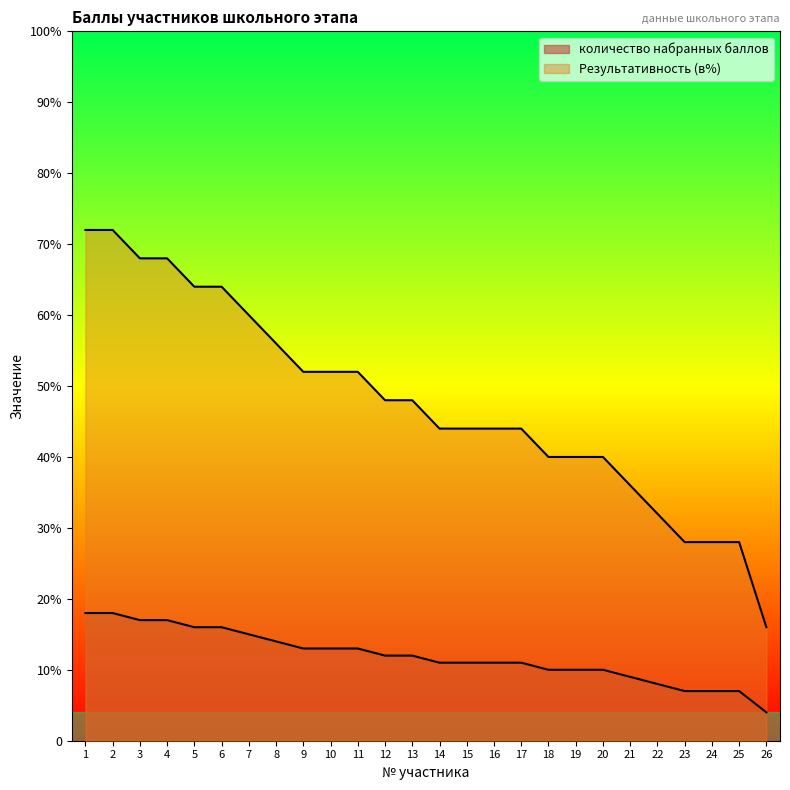

Count the number of data series in this chart.

2